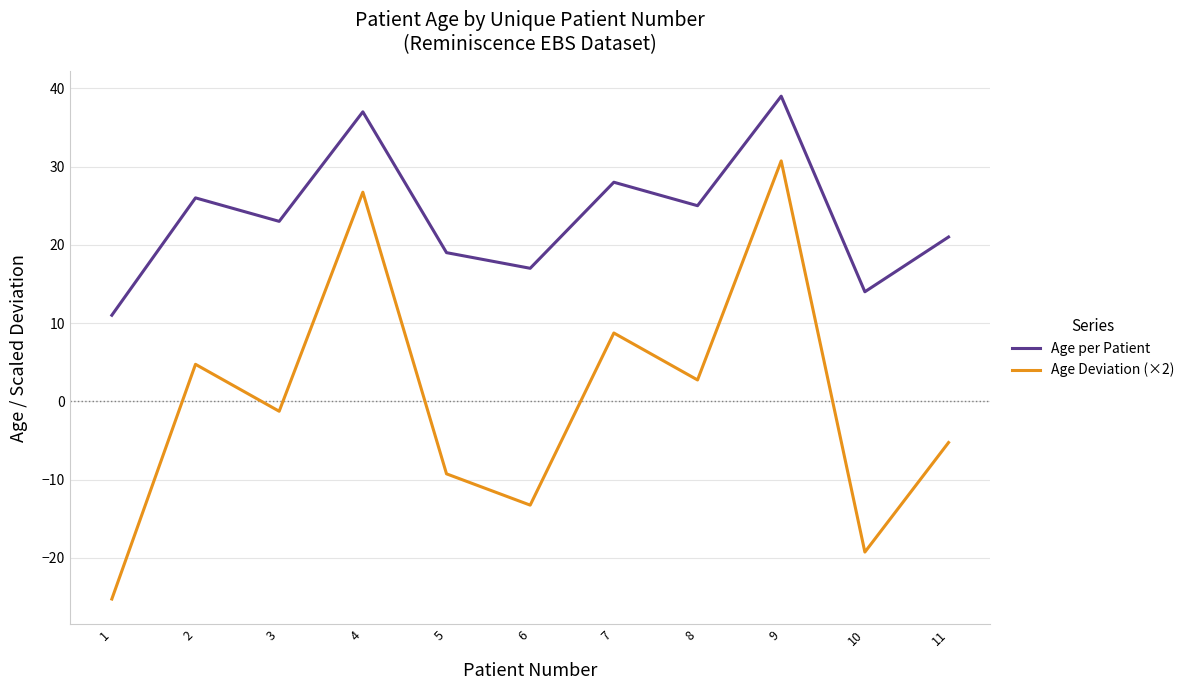

What is the total value across all series at 11?

15.7